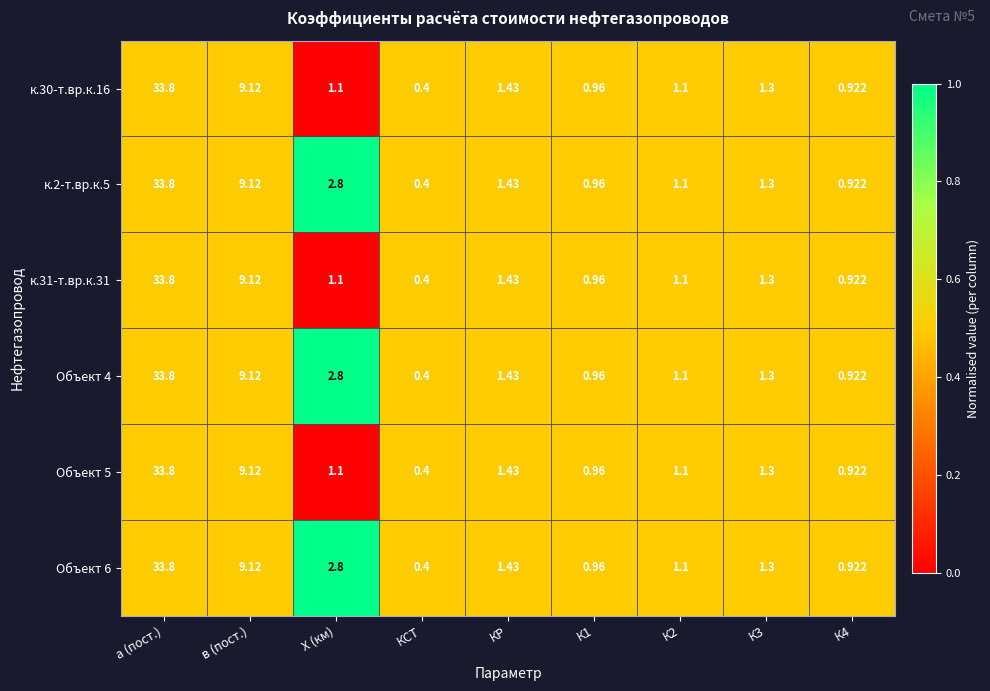

Is the value of Объект 5 at КСТ greater than the value of Объект 4 at К2?

No